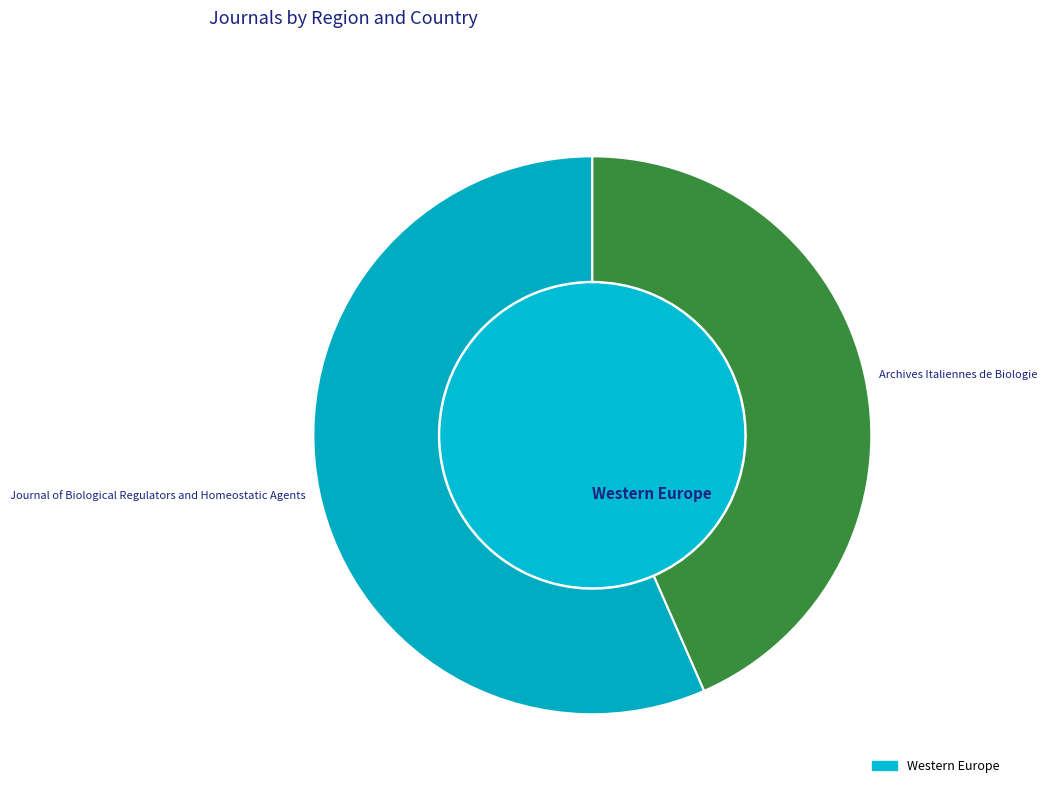

How many segments does this pie chart have?

2